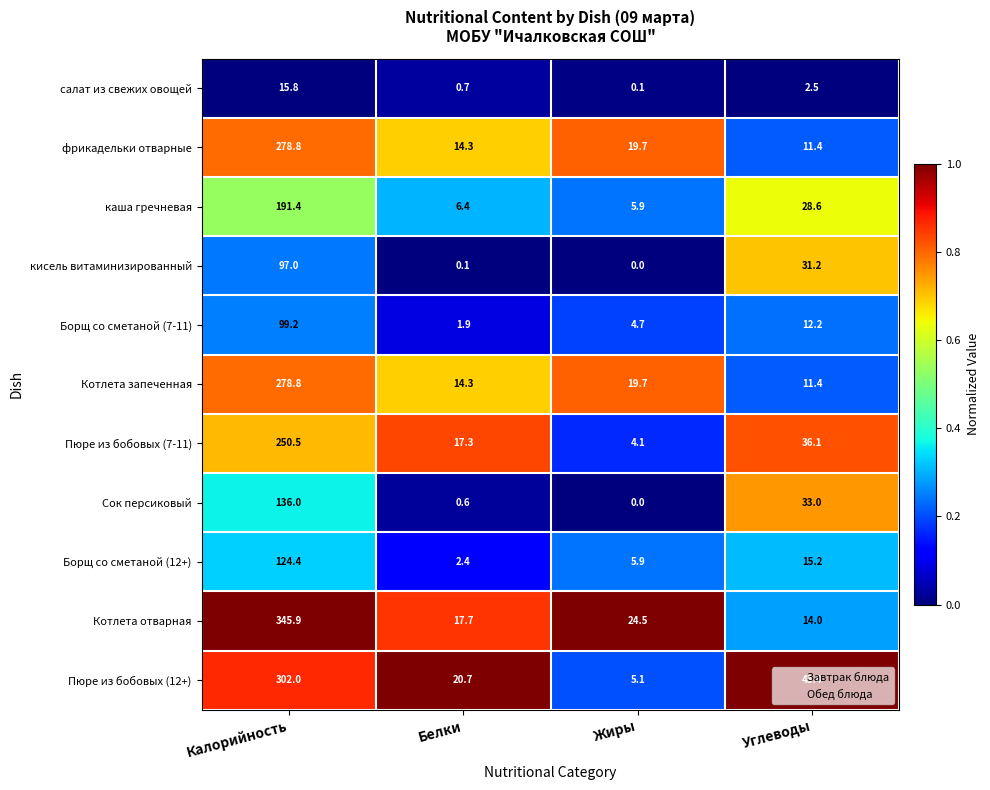

True or false: Борщ со сметаной (7-11) has a value of 2.7 at Белки.

False